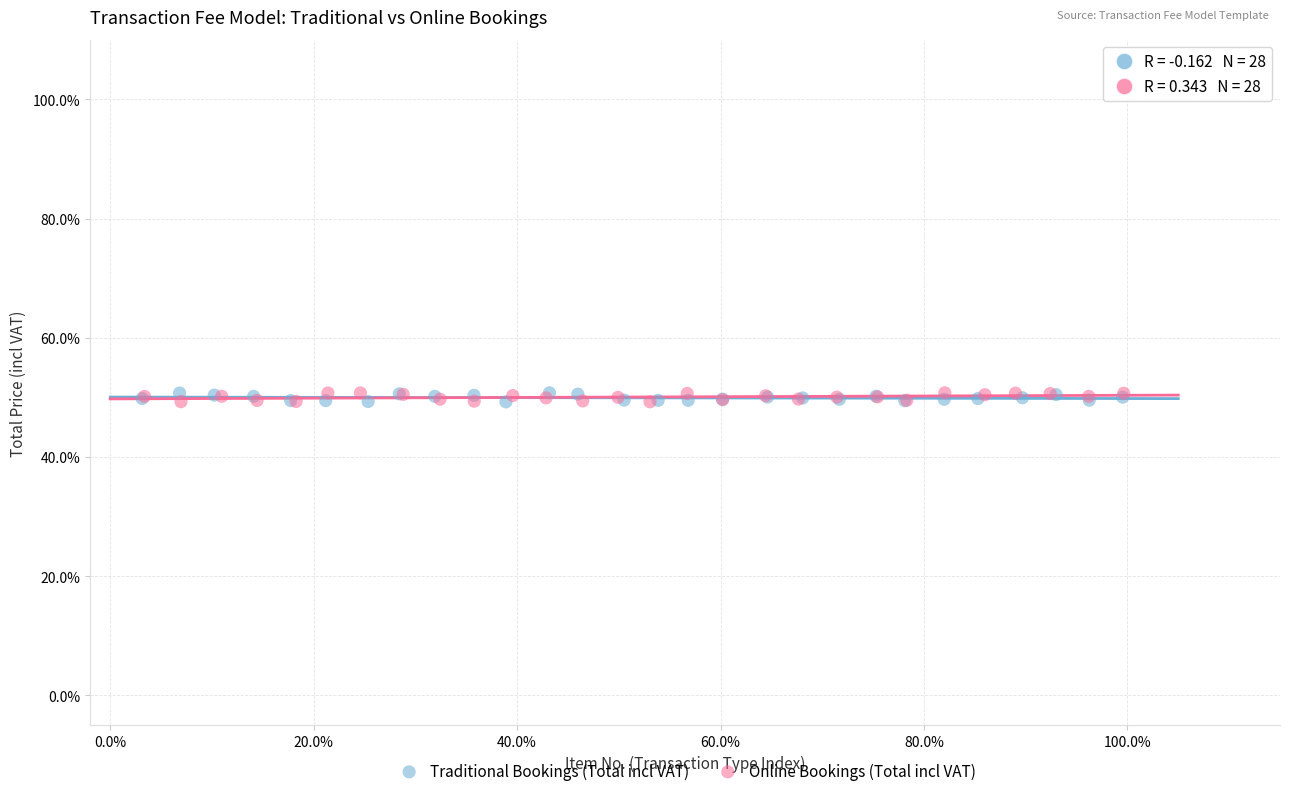

What are all the series names shown in the legend?

Traditional Bookings (Total incl VAT), Online Bookings (Total incl VAT)